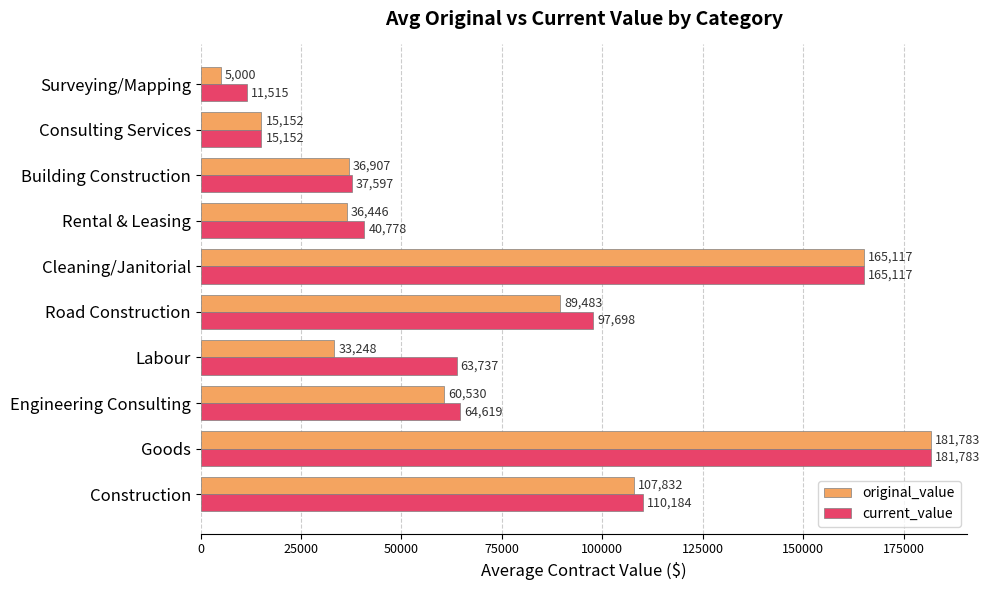

What is the maximum value for original_value?

181782.8